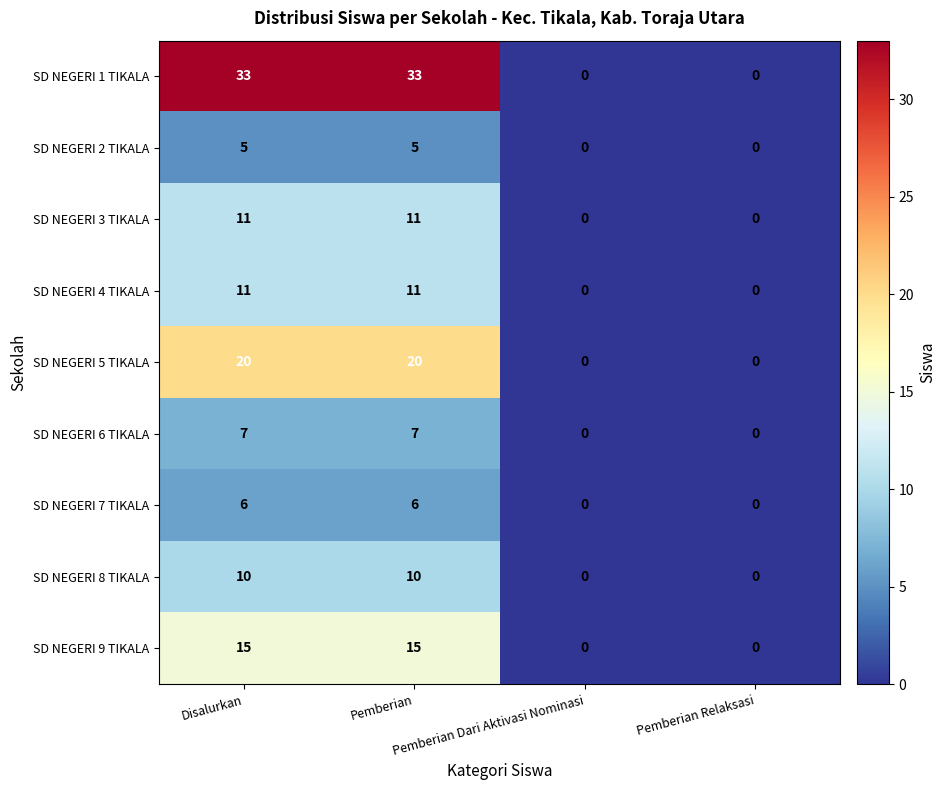

What is the highest value of the SD NEGERI 7 TIKALA series?

6